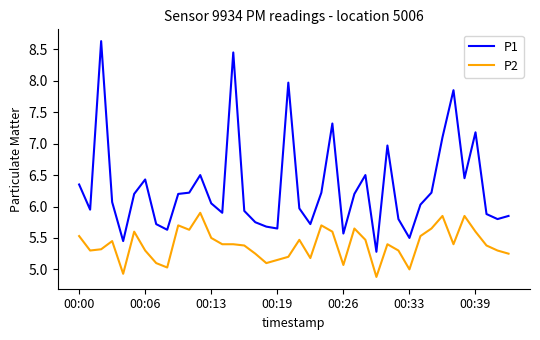

Is this an area chart (filled region under the line)?

No